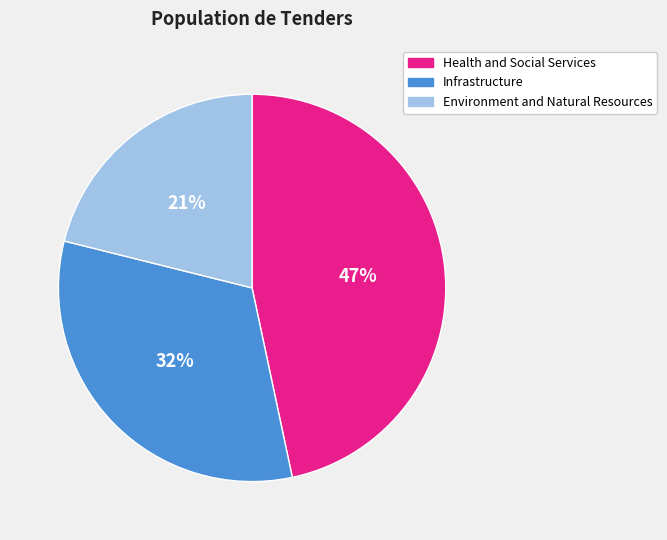

To the nearest percent, what percentage of the pie is Health and Social Services?

47%